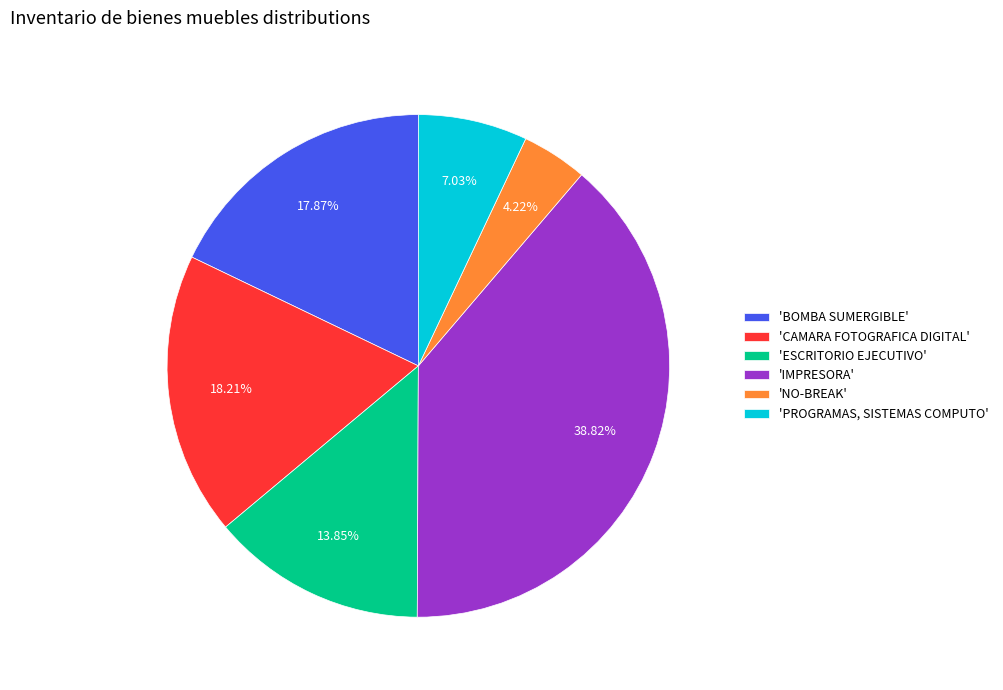

Is there a majority slice in this chart?

No